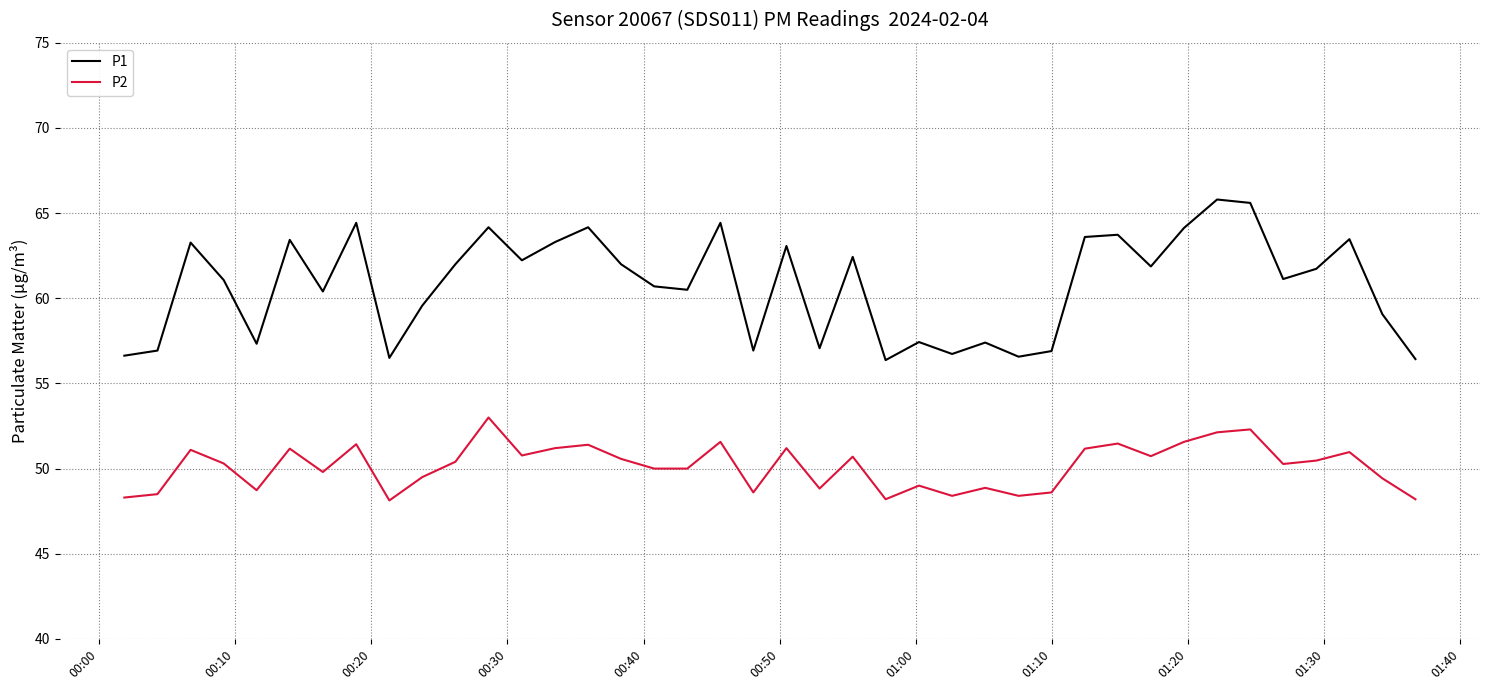

What is the difference between the maximum and second lowest values in the P2 series?

4.8